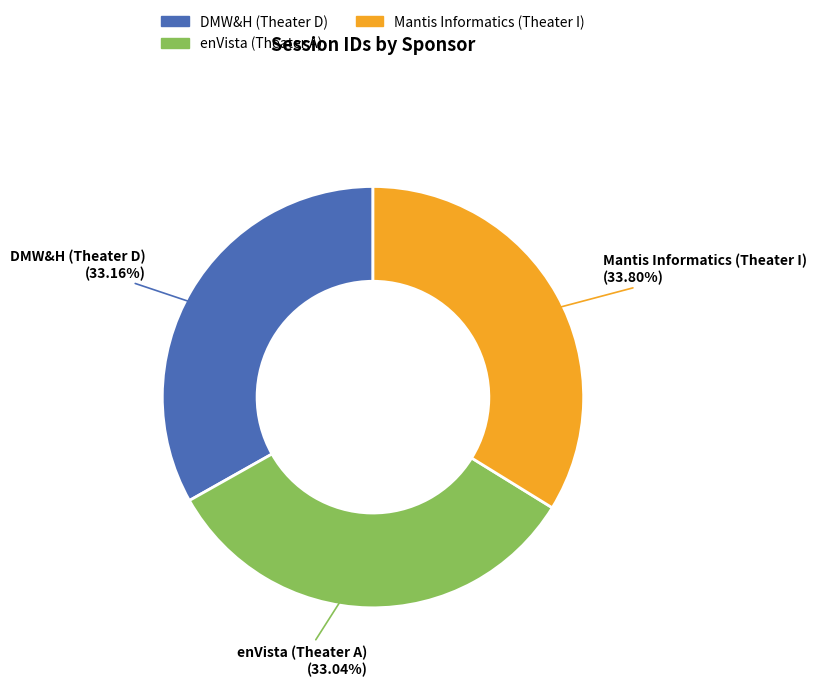

Is there any slice that represents more than half of the pie?

No